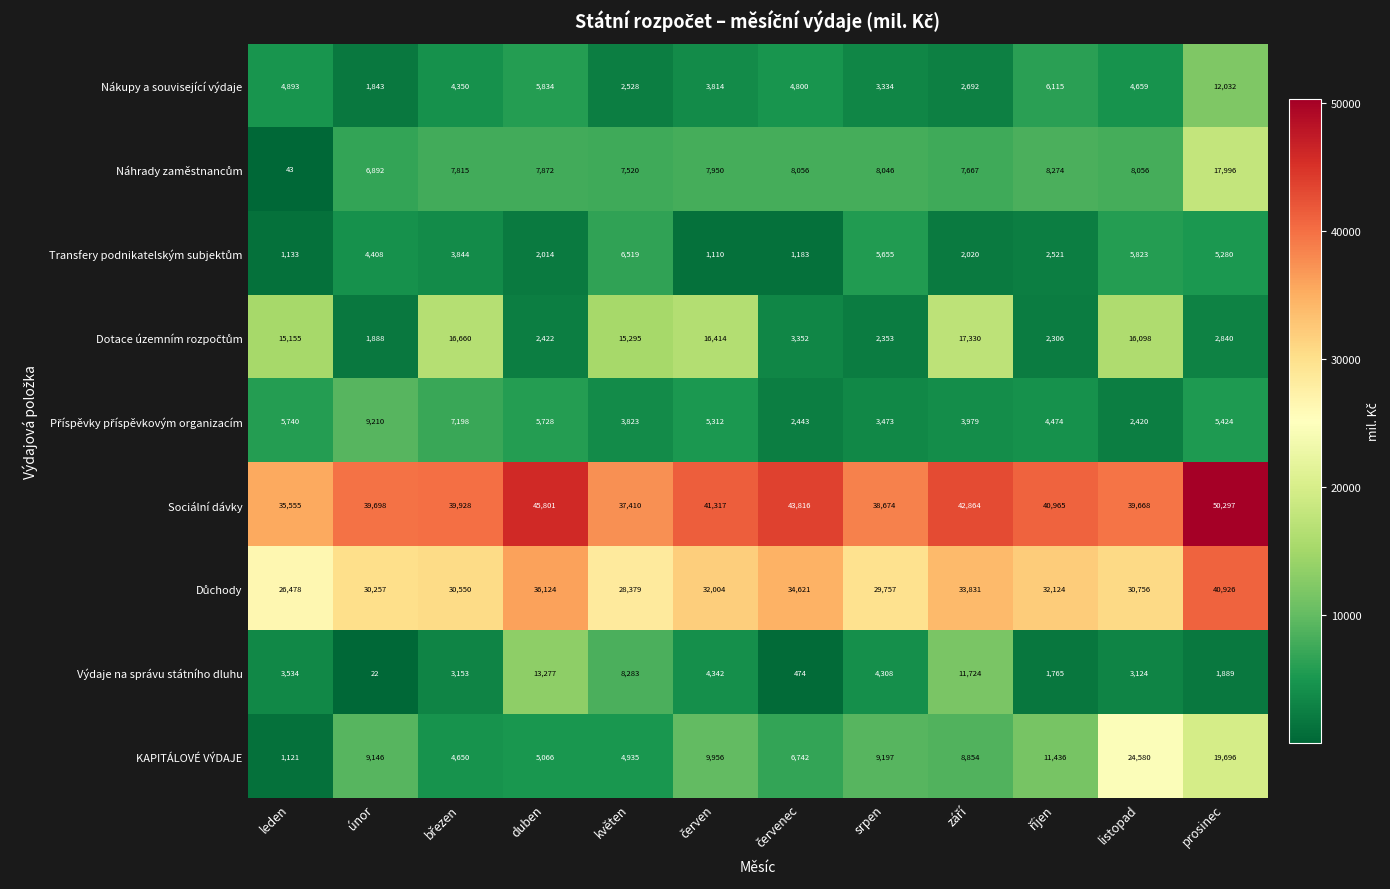

What is the minimum value shown in the chart?

22